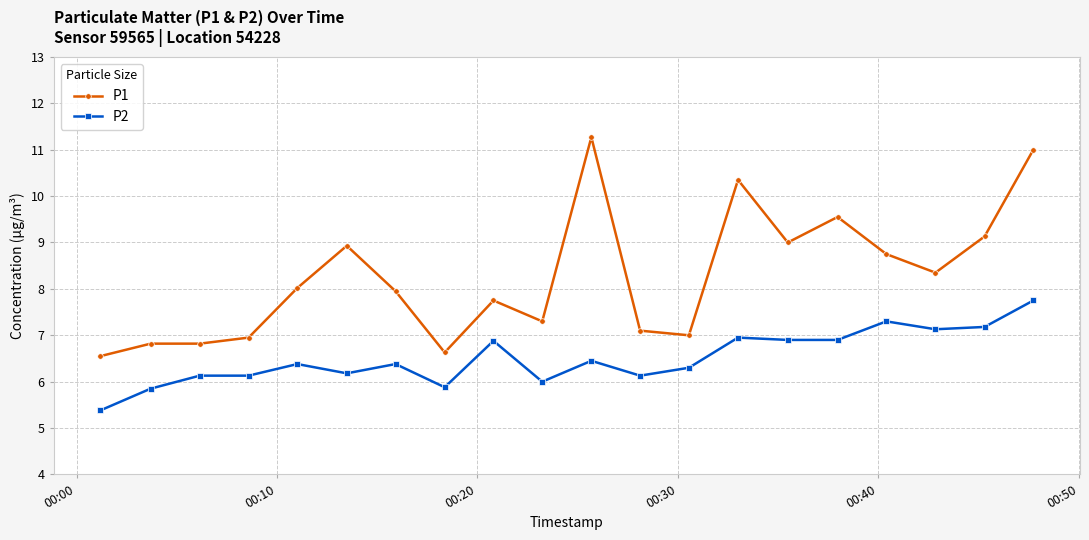

Which series has the widest spread of values?

P1